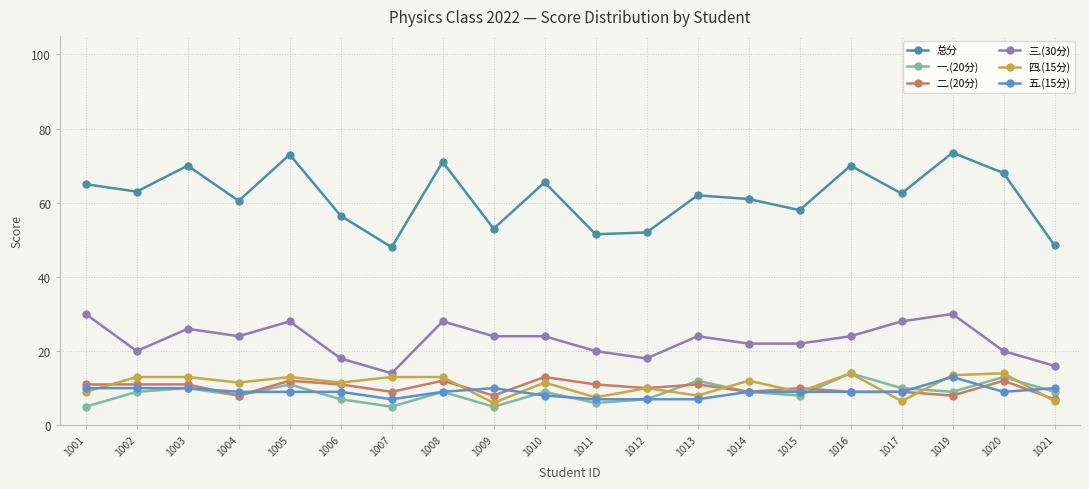

What are all the series names shown in the legend?

总分, 一.(20分), 二.(20分), 三.(30分), 四.(15分), 五.(15分)